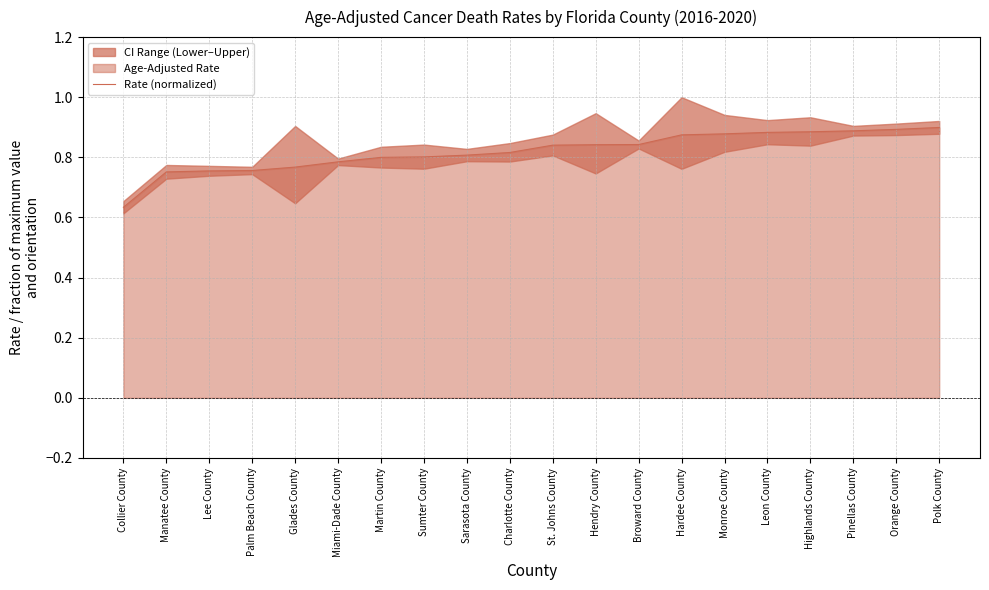

Is it true that the value at Palm Beach County is 1.2?

False